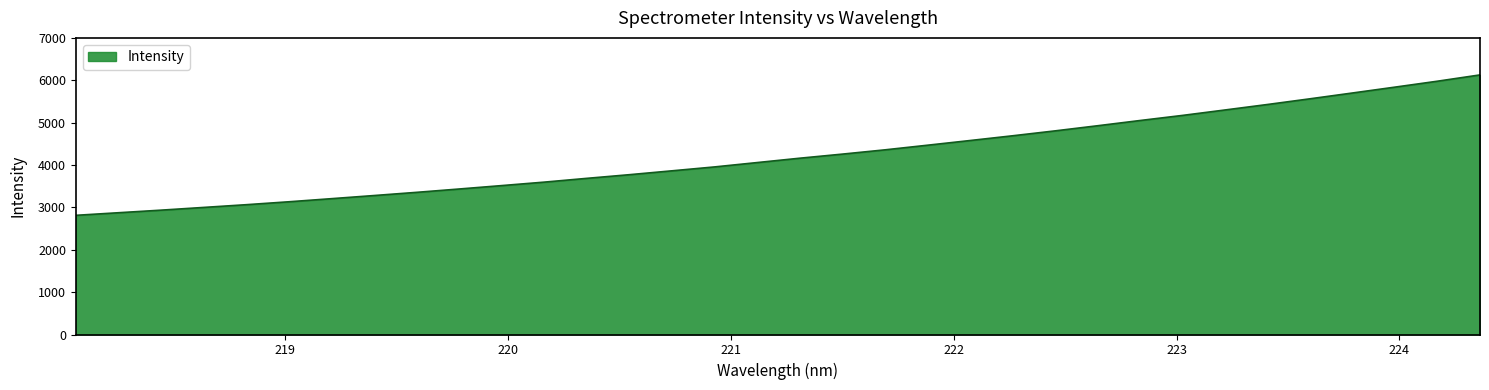

What is the minimum value shown in the chart?

2812.5